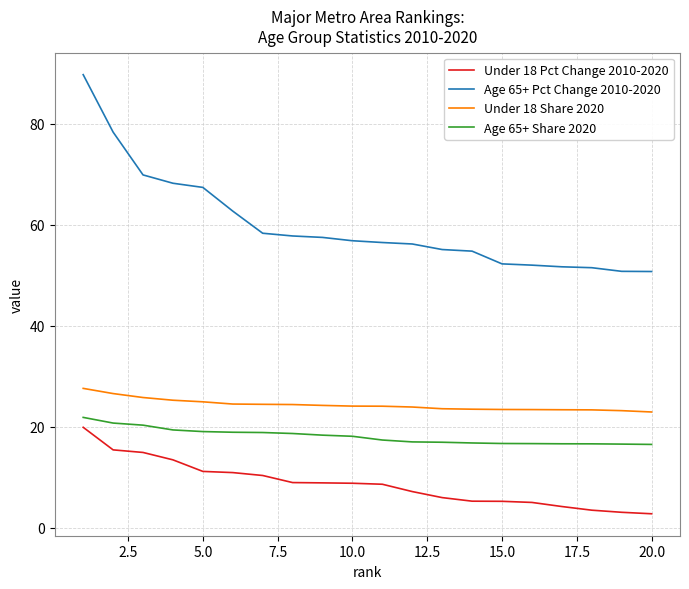

What is the difference between the maximum and minimum values in the Under 18 Pct Change 2010-2020 series?

17.1